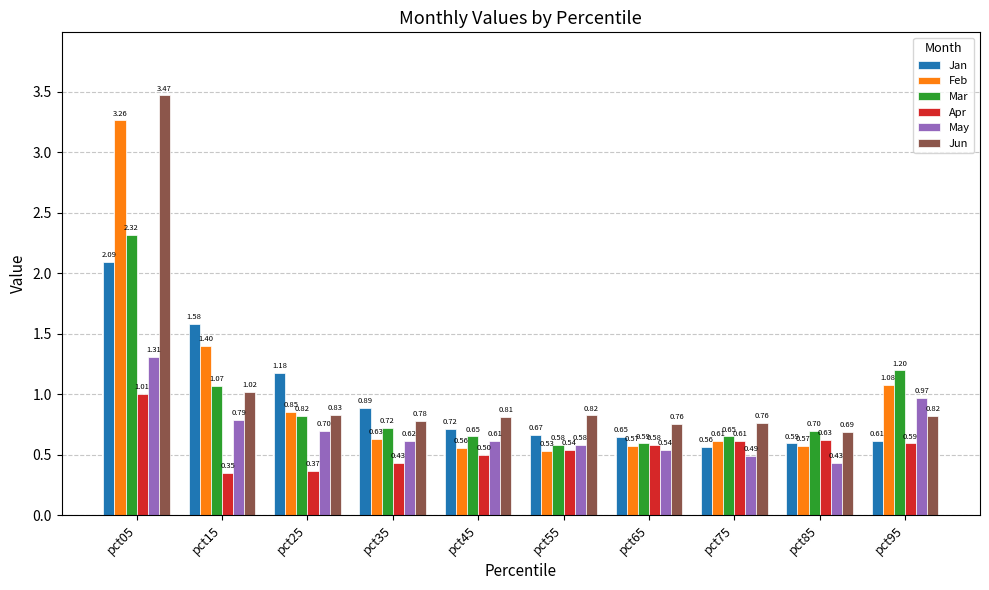

Which series has the largest total across all categories?

Jun